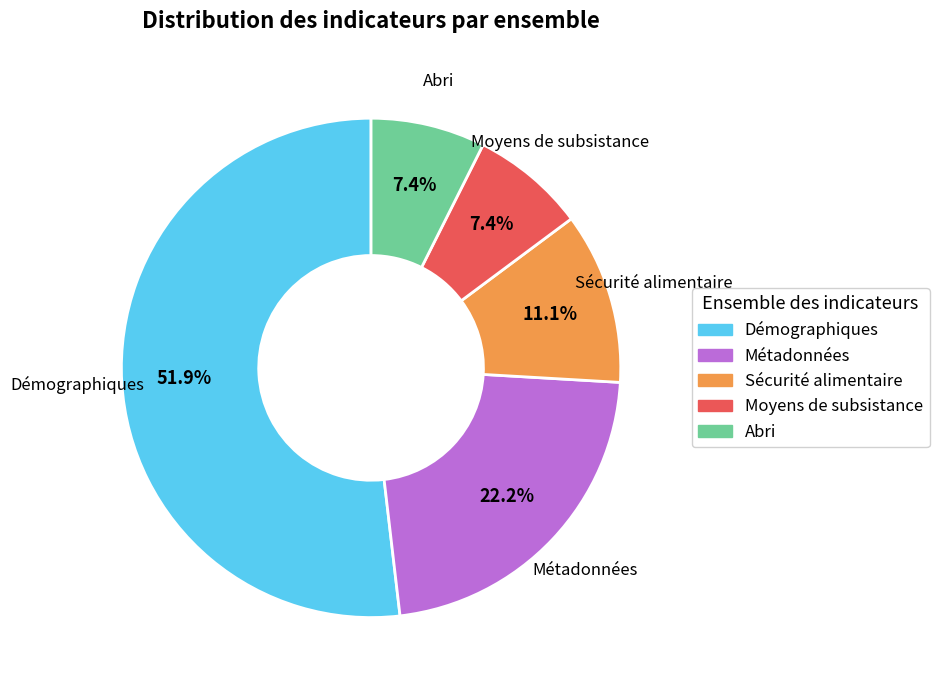

Is it true that Abri is 7% of the pie?

True